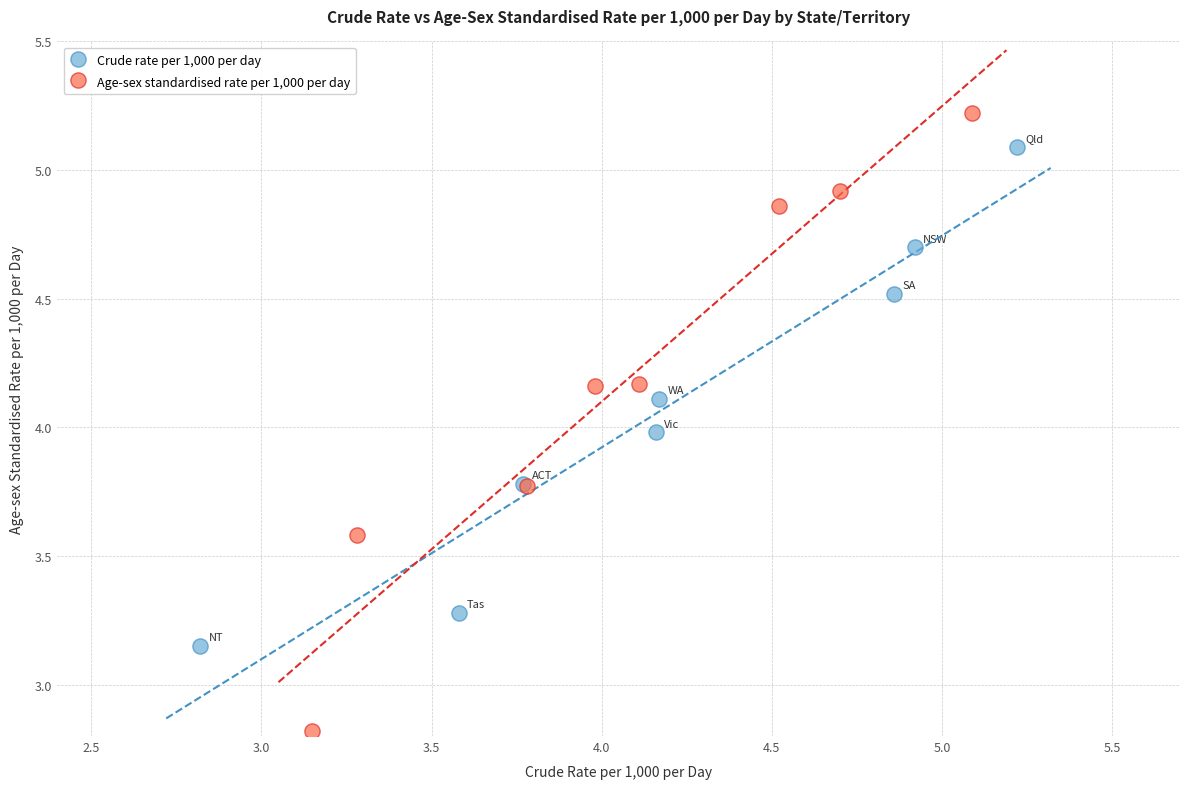

Which series contains the lowest Y value?

Age-sex standardised rate per 1,000 per day